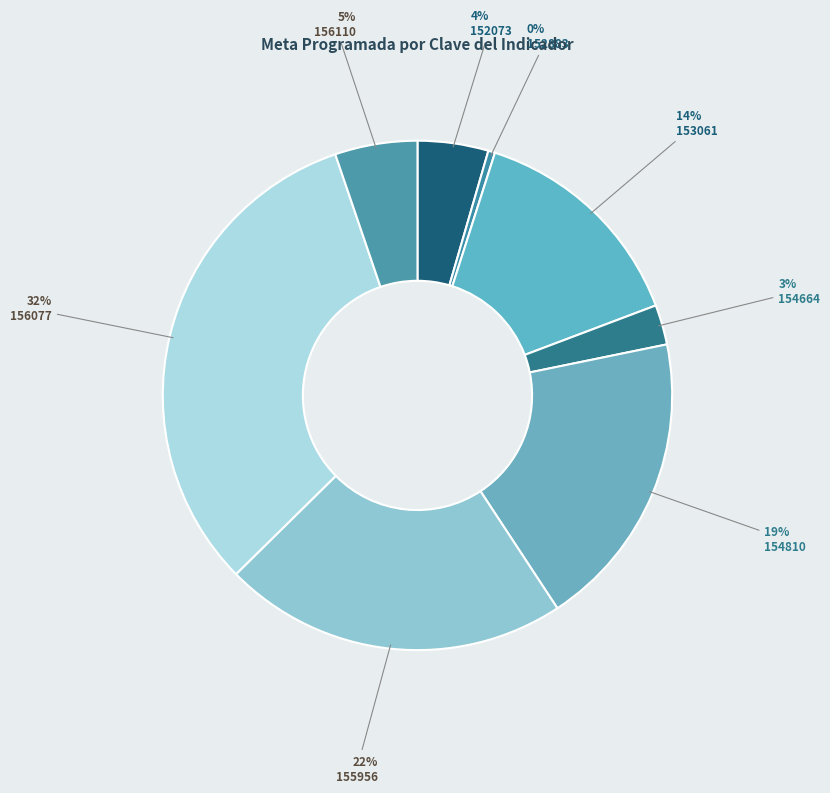

How many slices are in this pie chart?

8